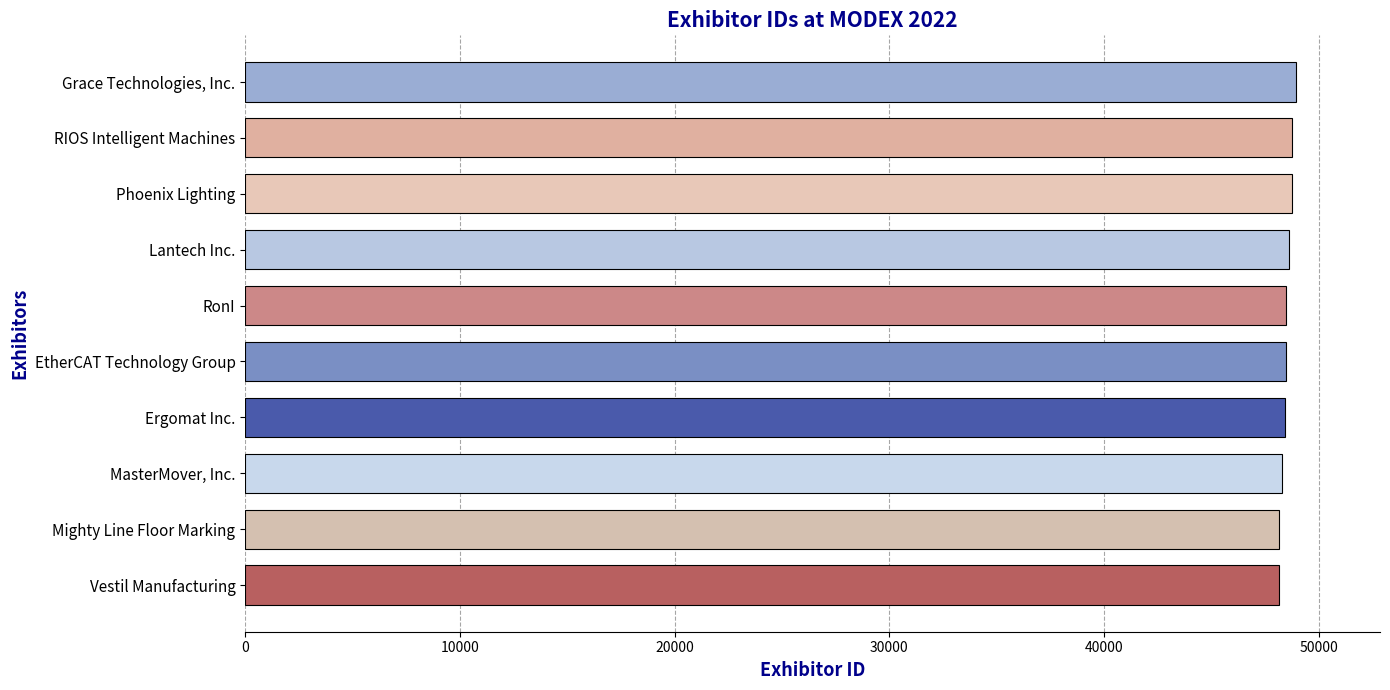

What is the maximum value shown in the chart?

48944